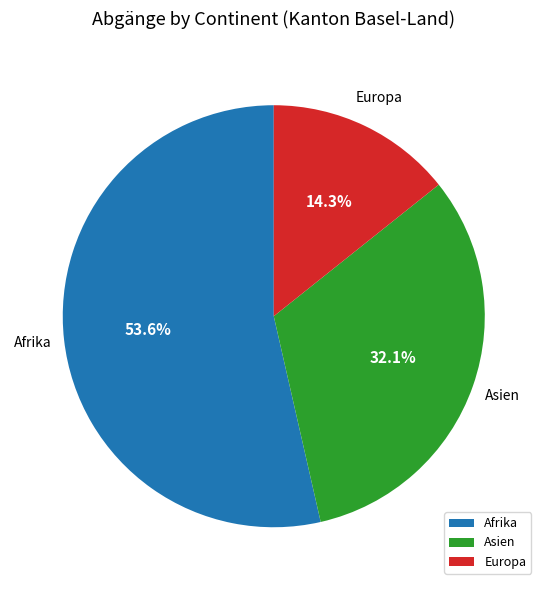

What is the largest slice in the pie chart?

Afrika